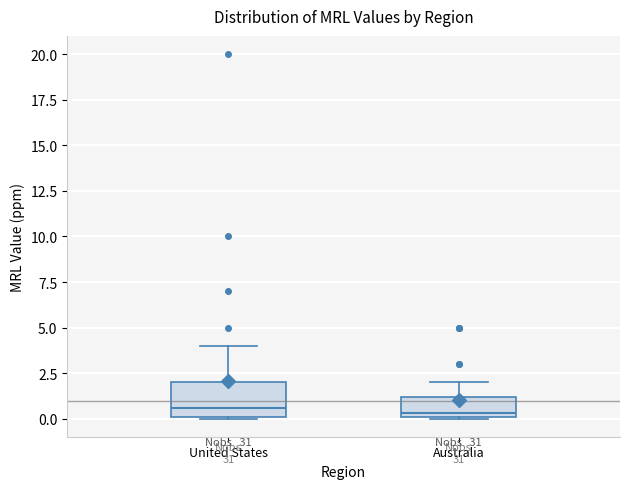

Where is the lower edge of the box for Australia on the y-axis? The values are not printed on the chart, so give them approximately, as read against the axis.

0.0